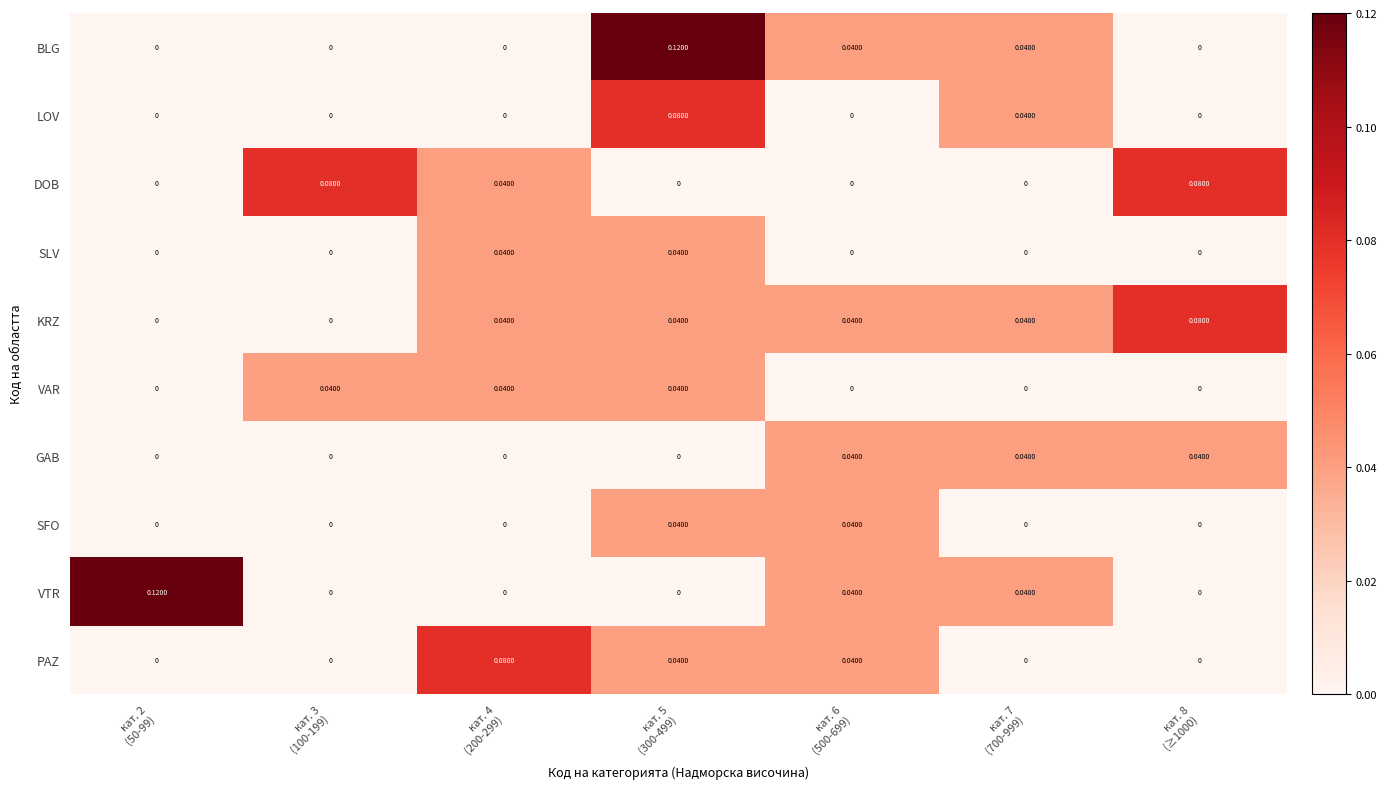

Which series has the largest total across all categories?

KRZ